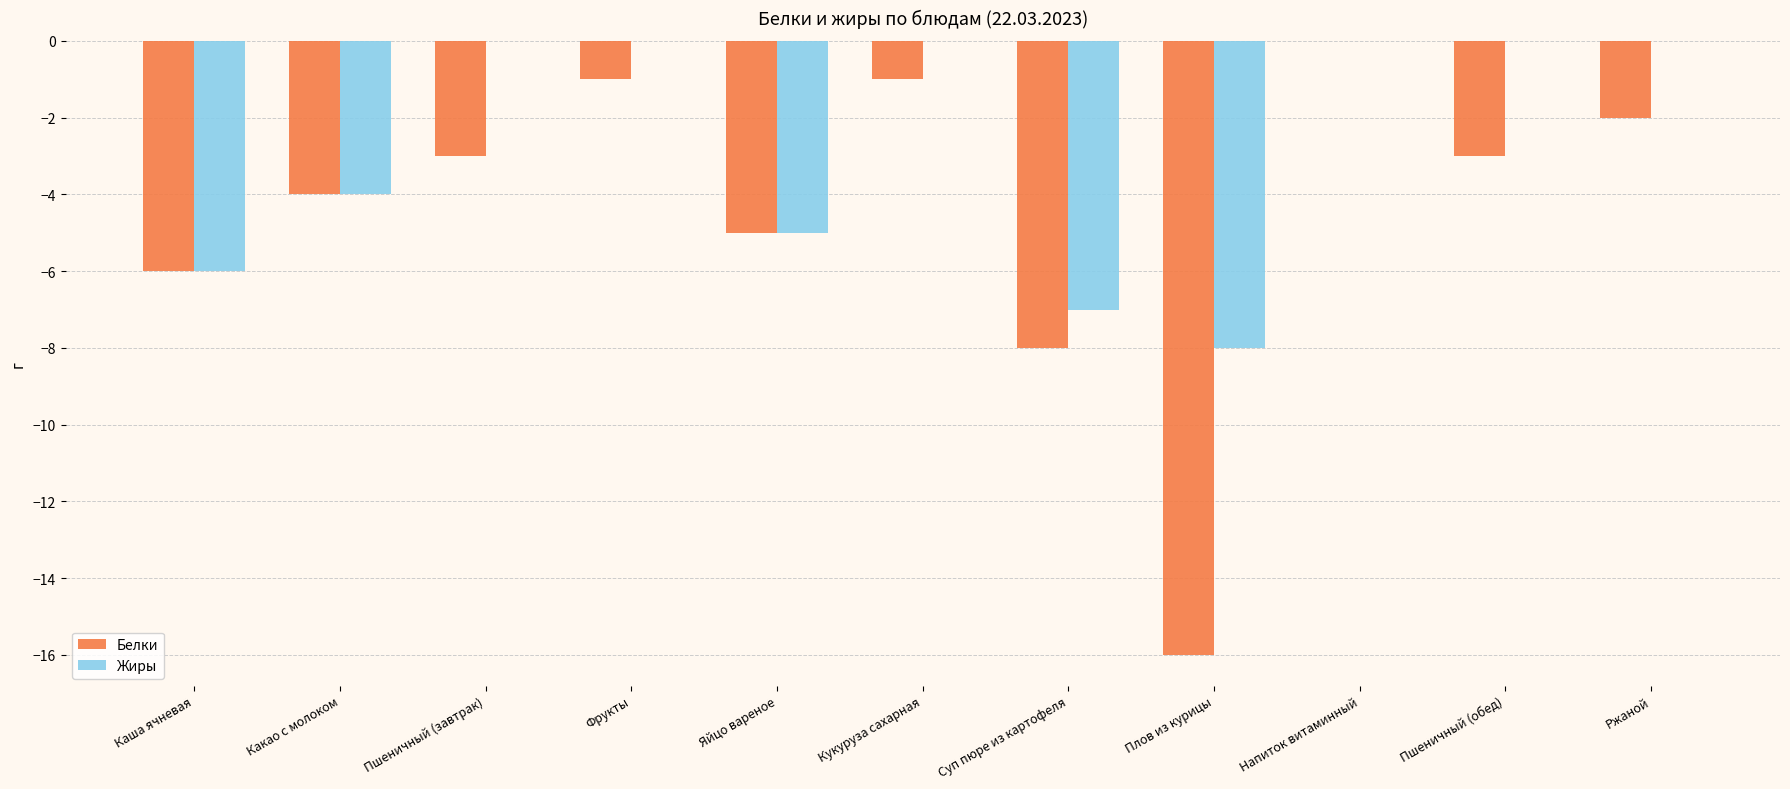

The Белки series shows -2 at Пшеничный (завтрак). True or false?

False